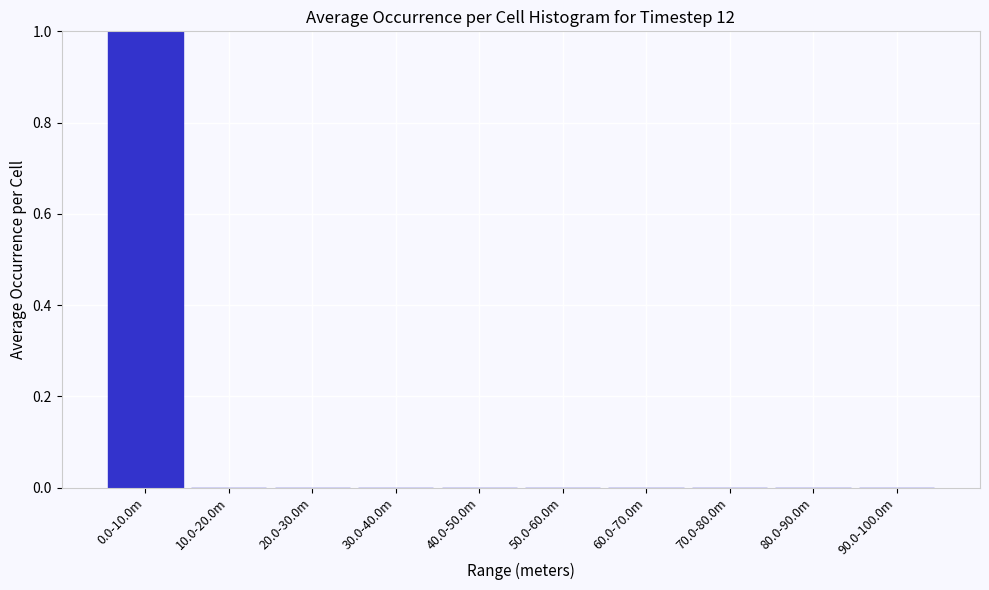

Reading left to right, list all the values displayed in this chart.

0.0-10.0m=1	10.0-20.0m=0	20.0-30.0m=0	30.0-40.0m=0	40.0-50.0m=0	50.0-60.0m=0	60.0-70.0m=0	70.0-80.0m=0	80.0-90.0m=0	90.0-100.0m=0